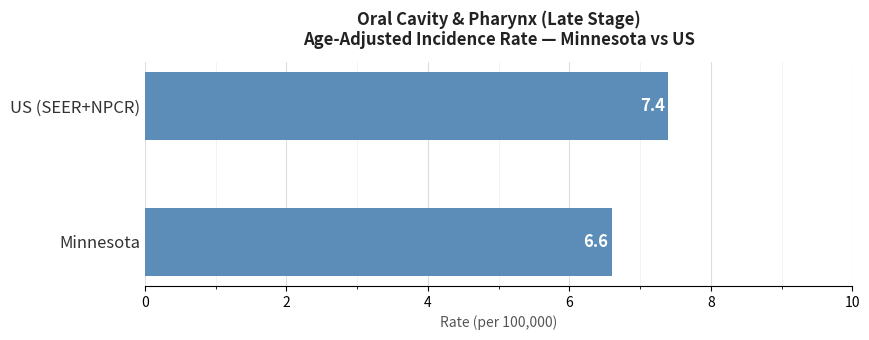

List the labels in order of value, largest first.

US (SEER+NPCR), Minnesota